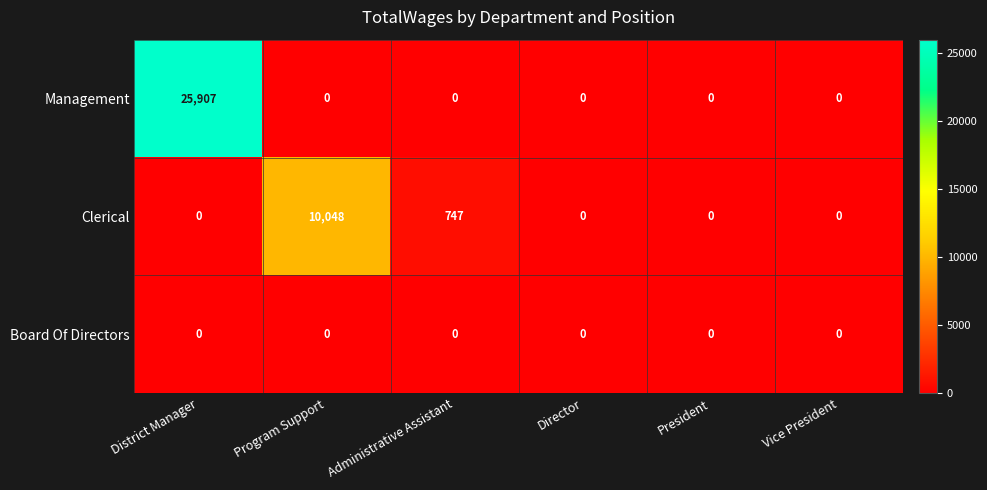

Which series has the largest total across all categories?

Management